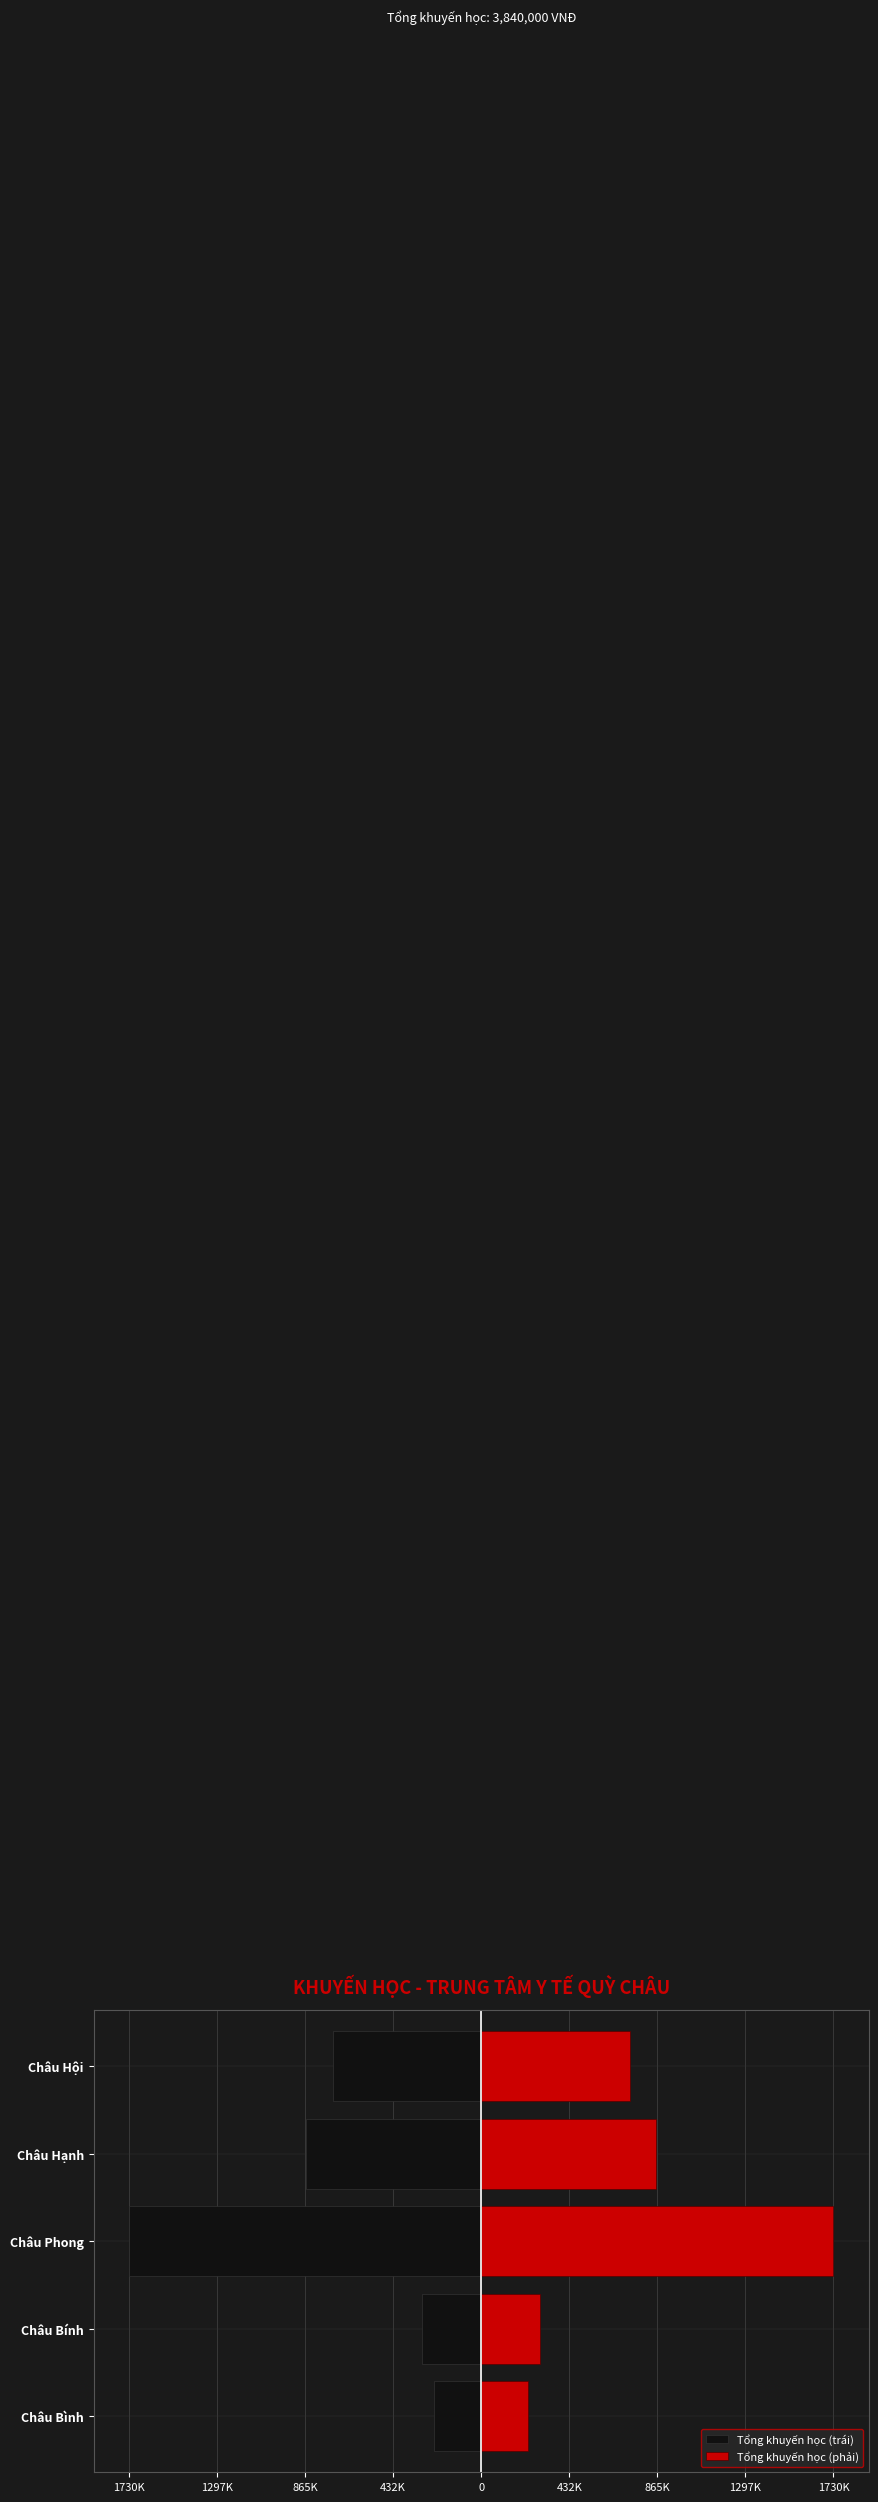

How many values in the Tổng khuyến học (phải) series are below 730000?

2